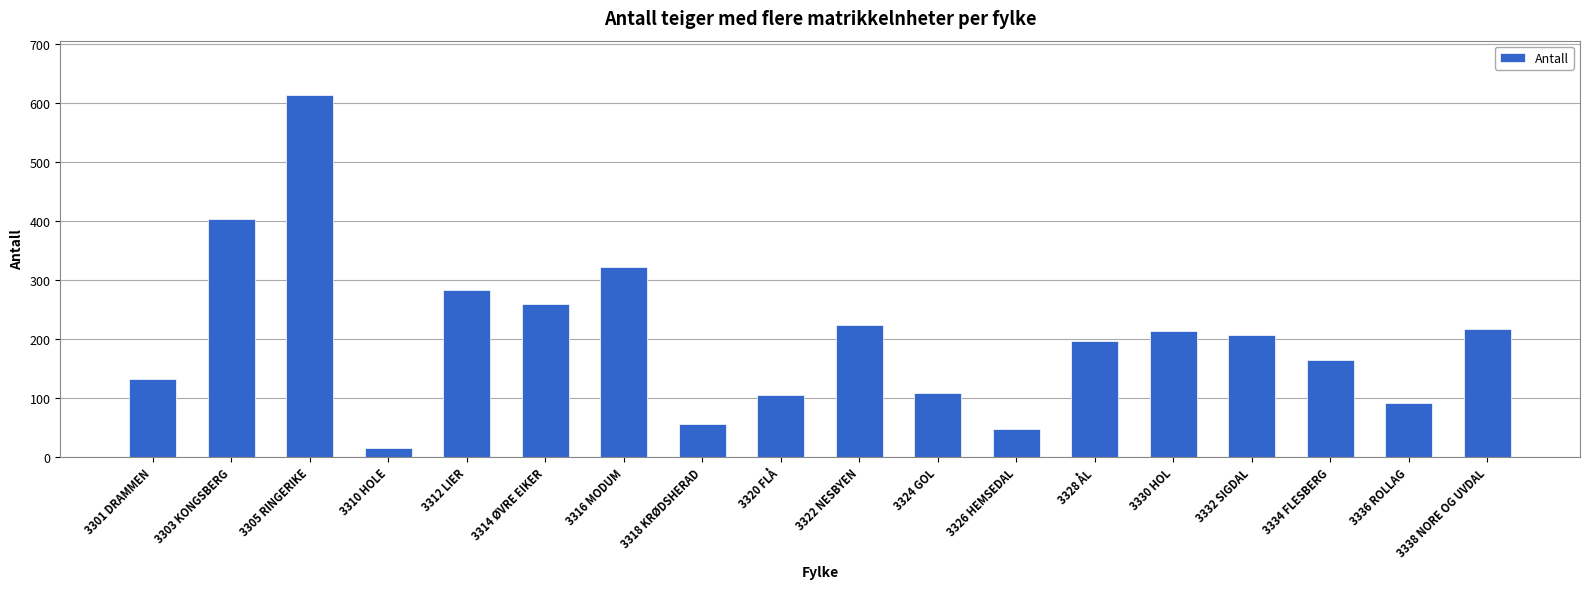

The value at 3324 GOL is 172. True or false?

False